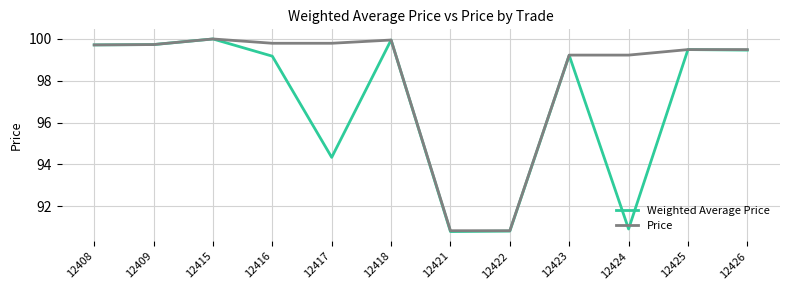

Is the value of Price at 12409 greater than the value of Weighted Average Price at 12417?

Yes